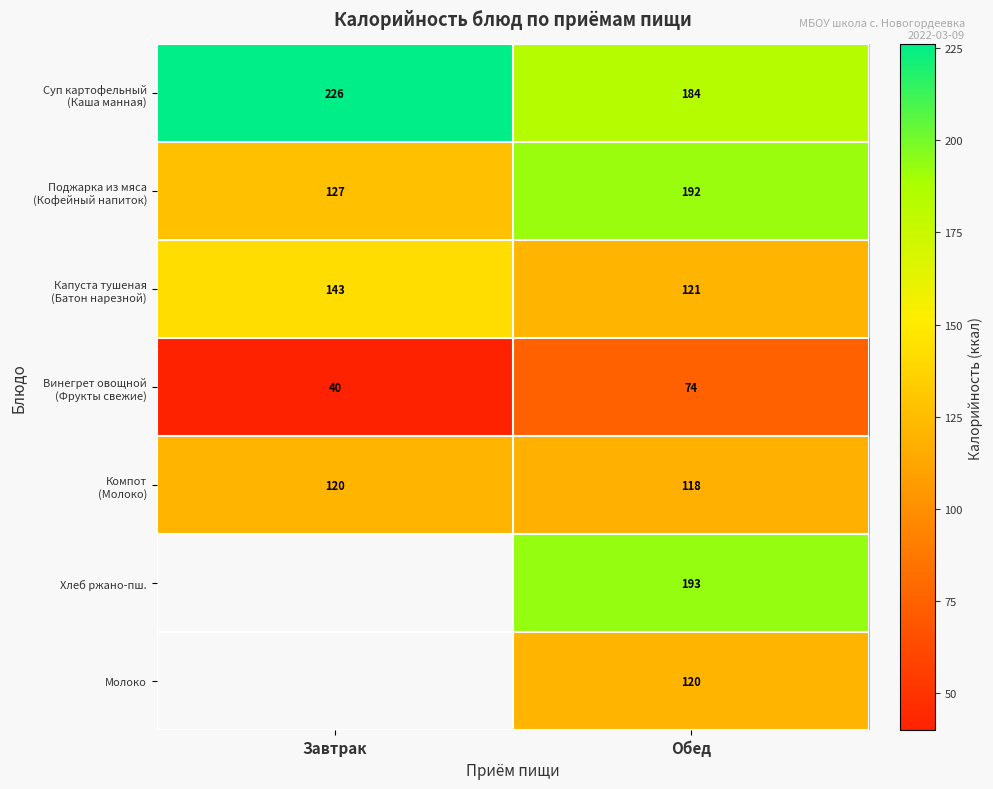

What is the difference between the highest and lowest values at Обед?

119